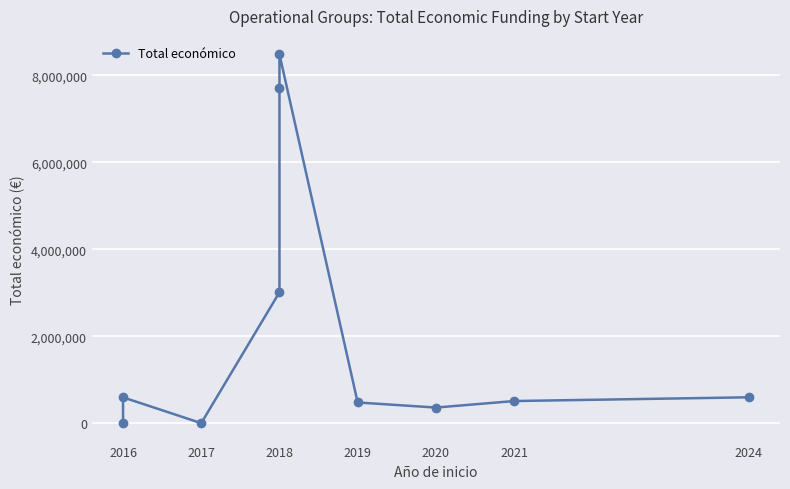

What is the difference between the maximum and second lowest values?

8478999